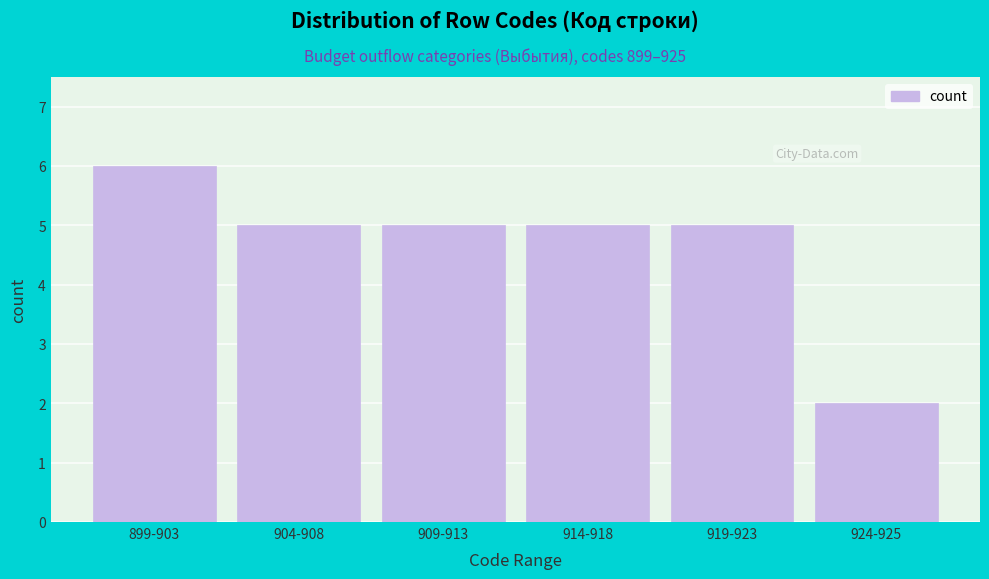

Reading right to left, list all the values displayed in this chart.

924-925=2	919-923=5	914-918=5	909-913=5	904-908=5	899-903=6